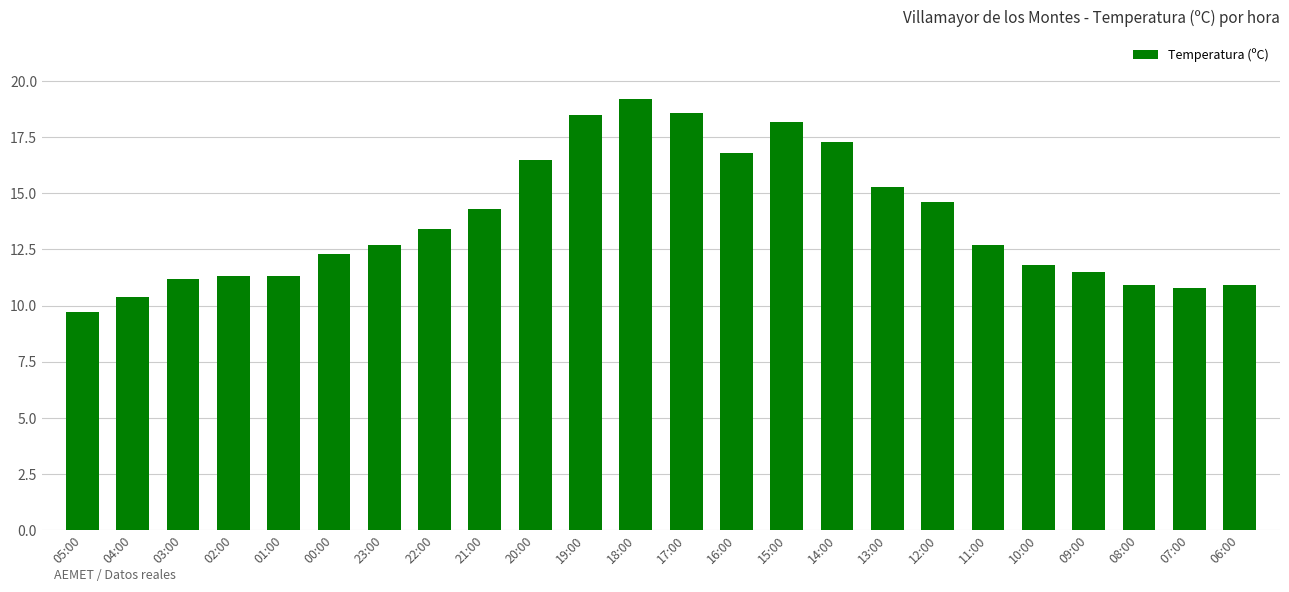

What is the difference between the maximum and minimum values?

9.5